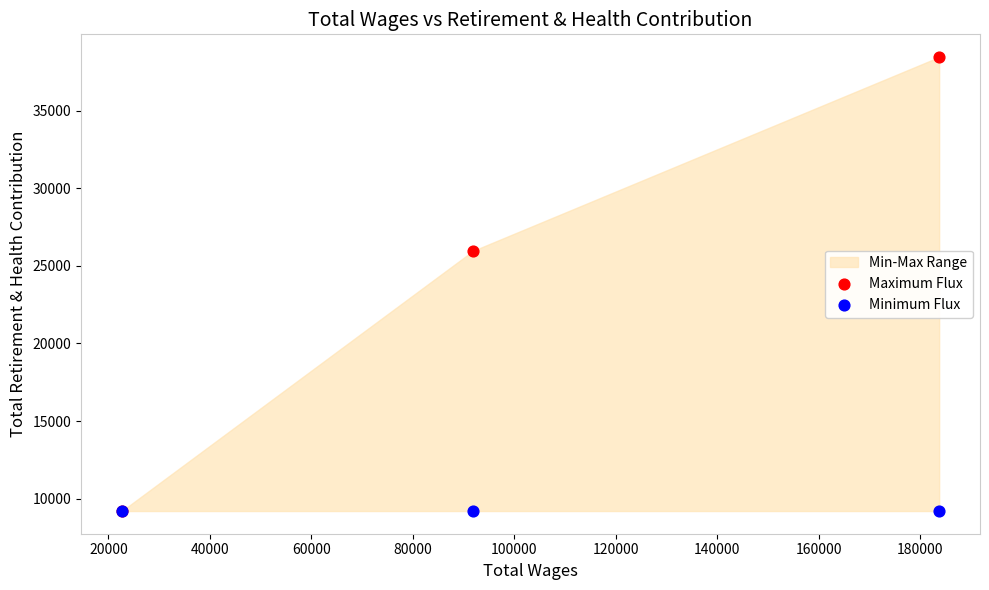

Across all series, what Y value is closest to 23833?

25970